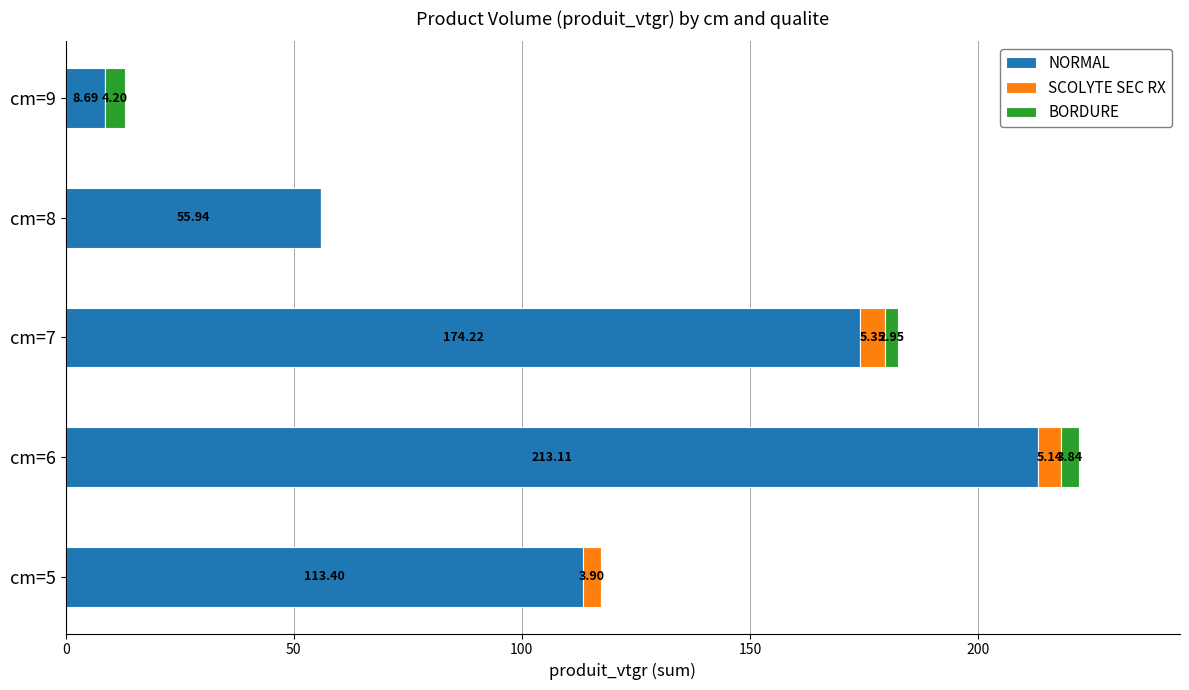

What is the total value across all series at cm=7?

182.5